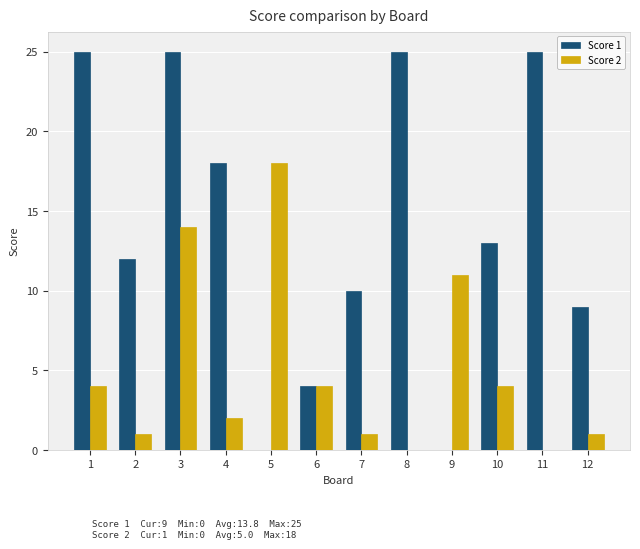

Which series has the largest total across all categories?

Score 1